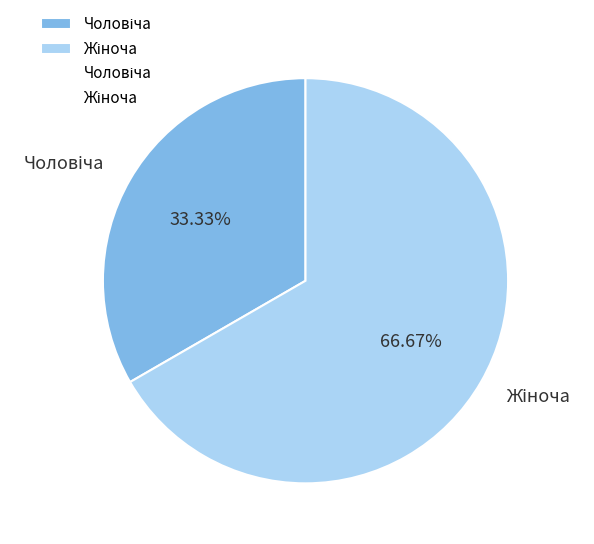

How many slices are in this pie chart?

2